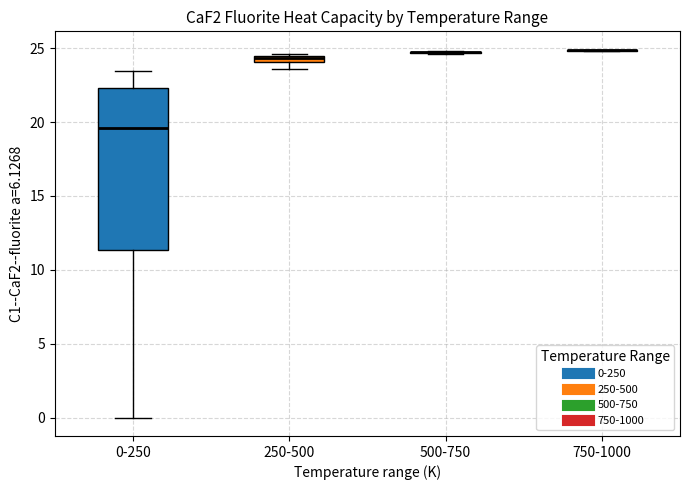

Which box is the tallest, from its lower edge to its upper edge?

0-250